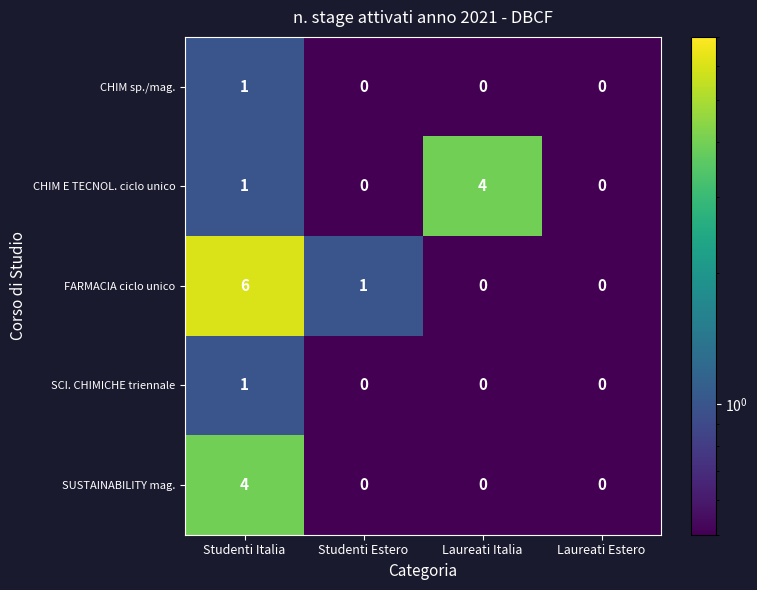

Which series has the largest range (max minus min)?

FARMACIA ciclo unico